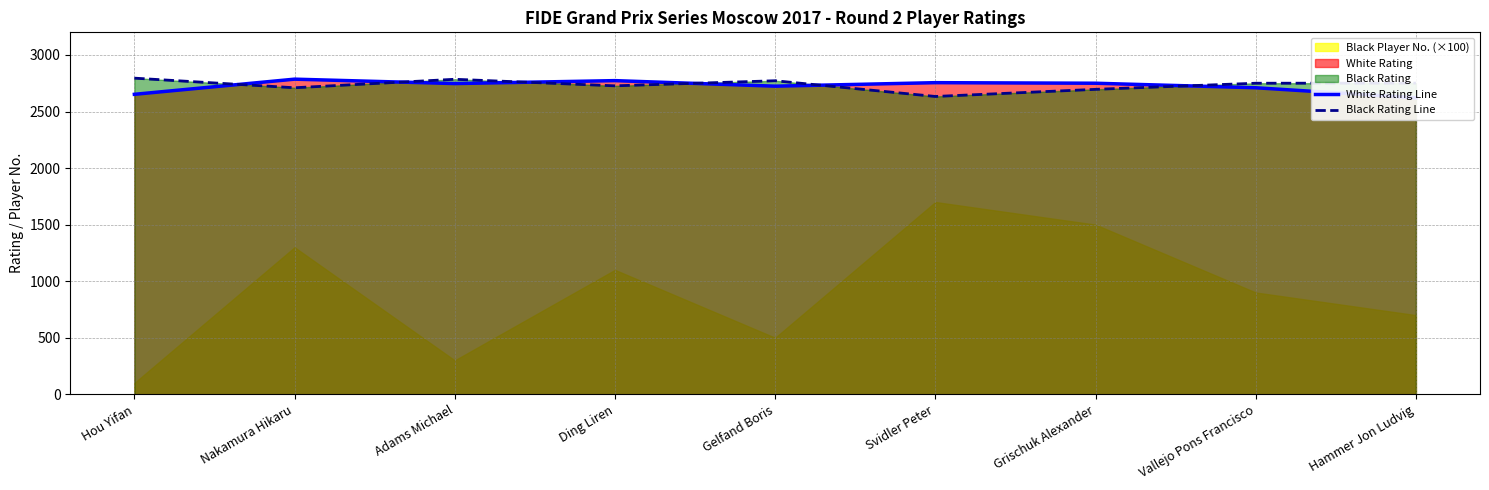

True or false: White Rating Line has a value of 2755 at Svidler Peter.

True